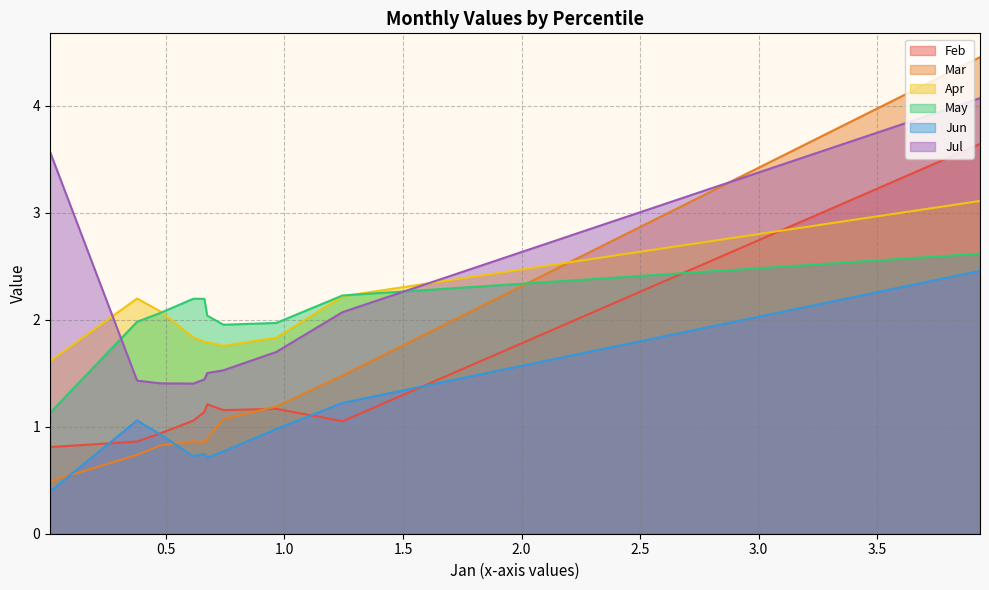

What is the minimum value shown in the chart?

0.4